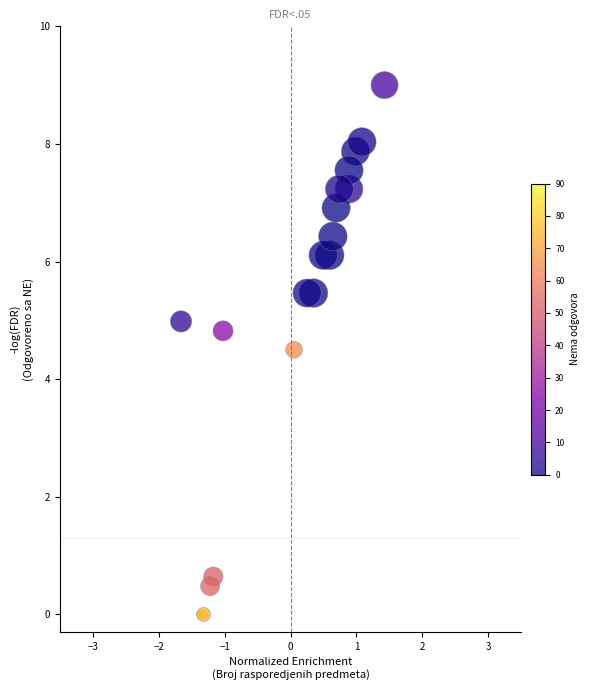

What Y value in the scatter plot is closest to 4?

4.5